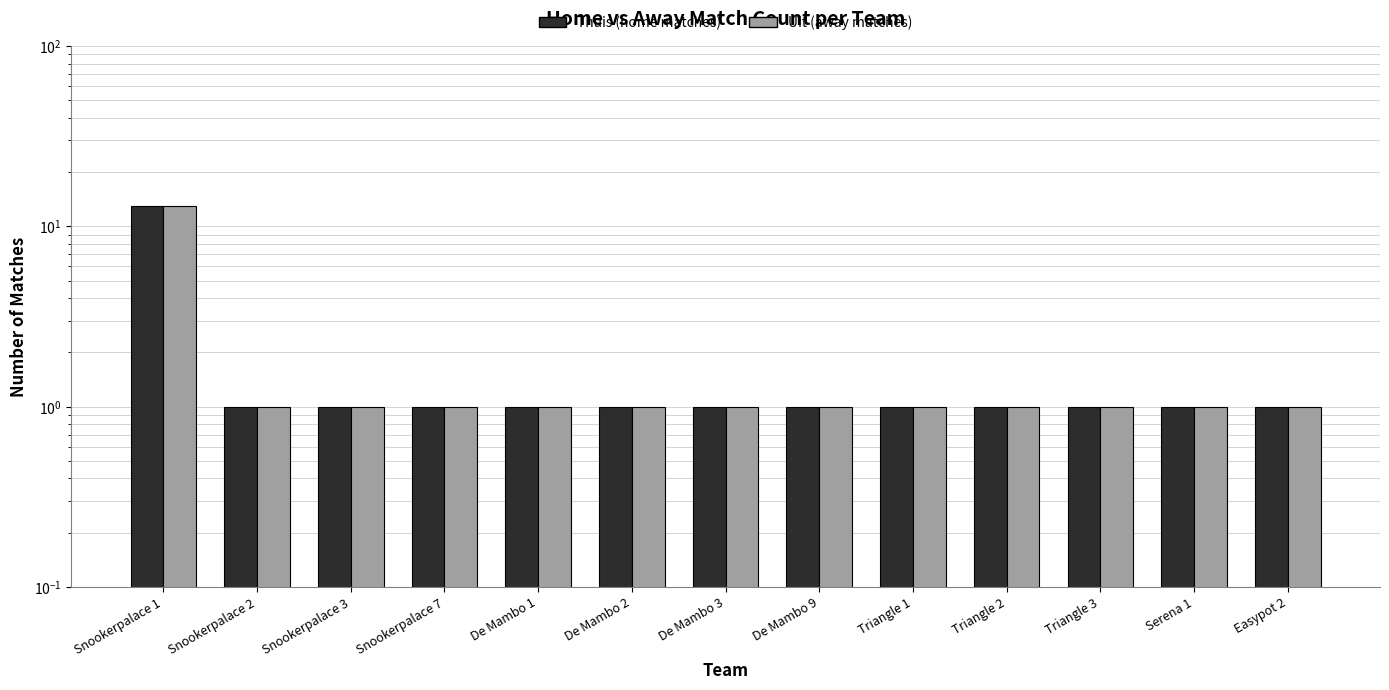

What position from the left is Serena 1?

12